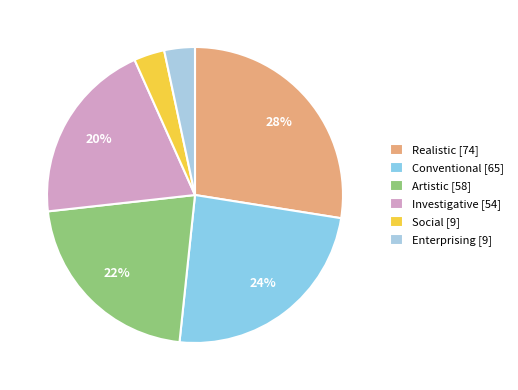

Does any single category account for the majority?

No